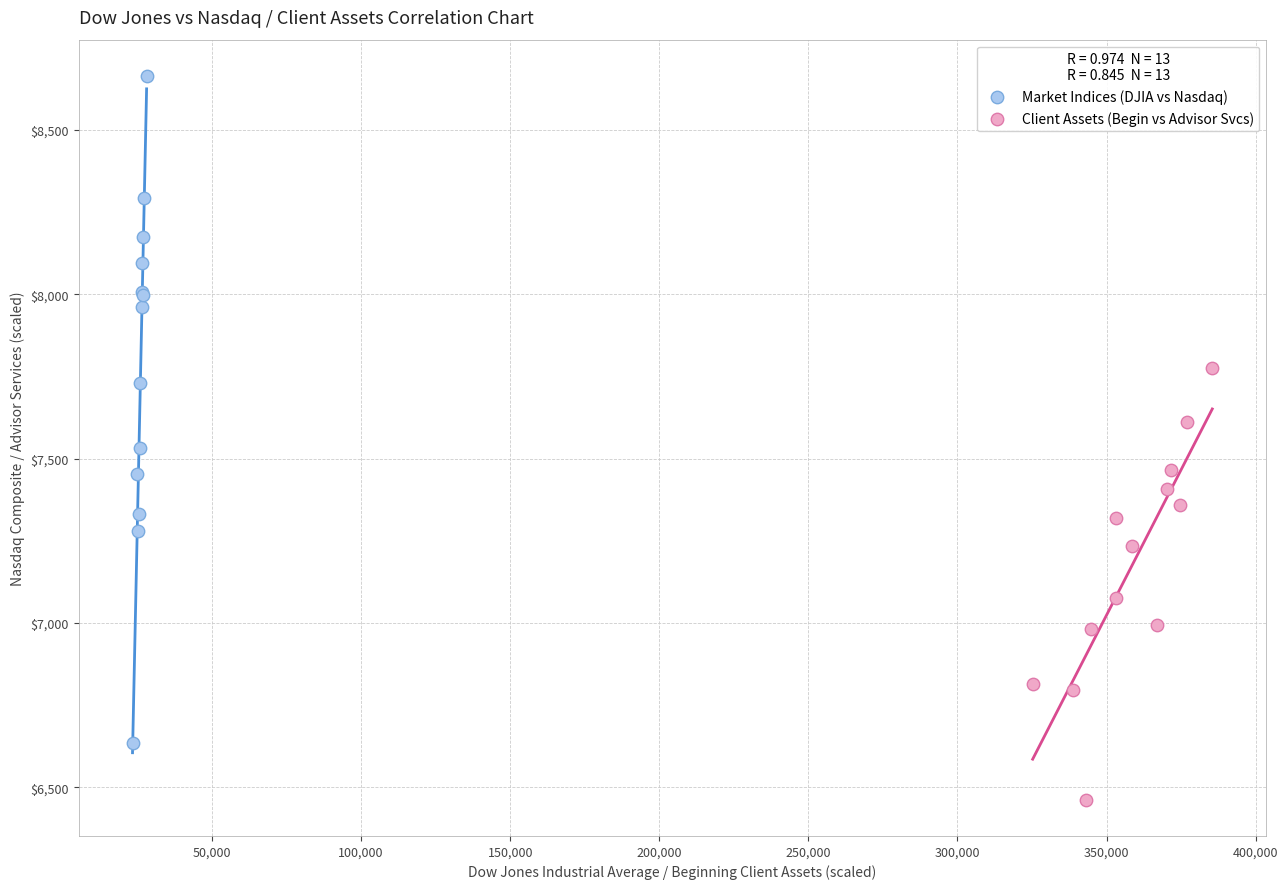

Which series contains the lowest Y value?

Client Assets (Begin vs Advisor Svcs)